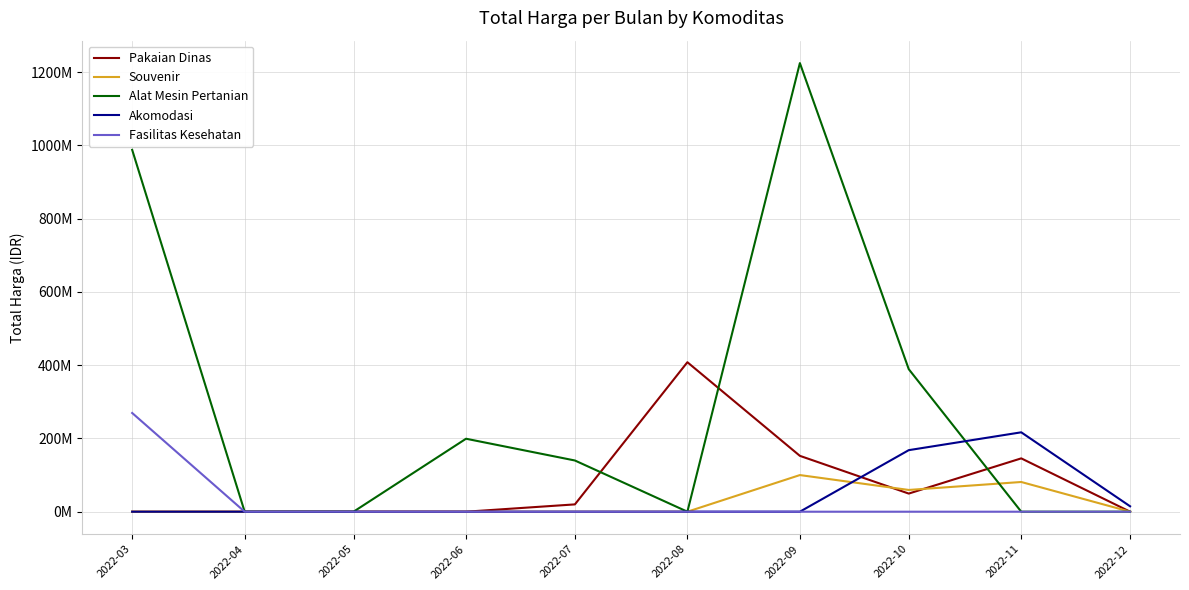

What are all the series names shown in the legend?

Pakaian Dinas, Souvenir, Alat Mesin Pertanian, Akomodasi, Fasilitas Kesehatan